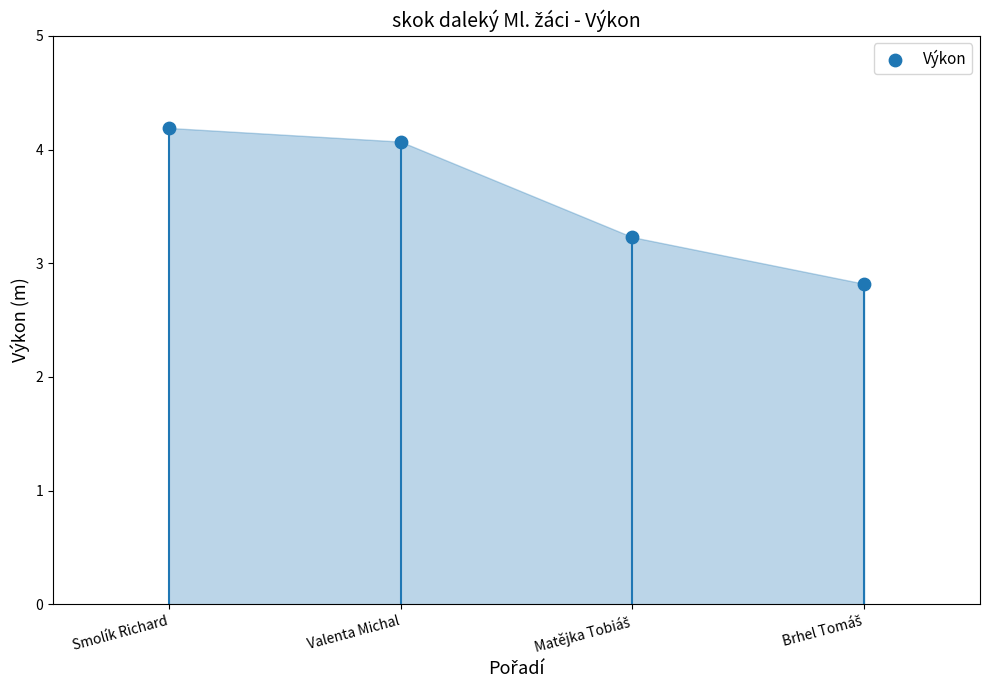

What is the range of X values (max minus min)?

3.0